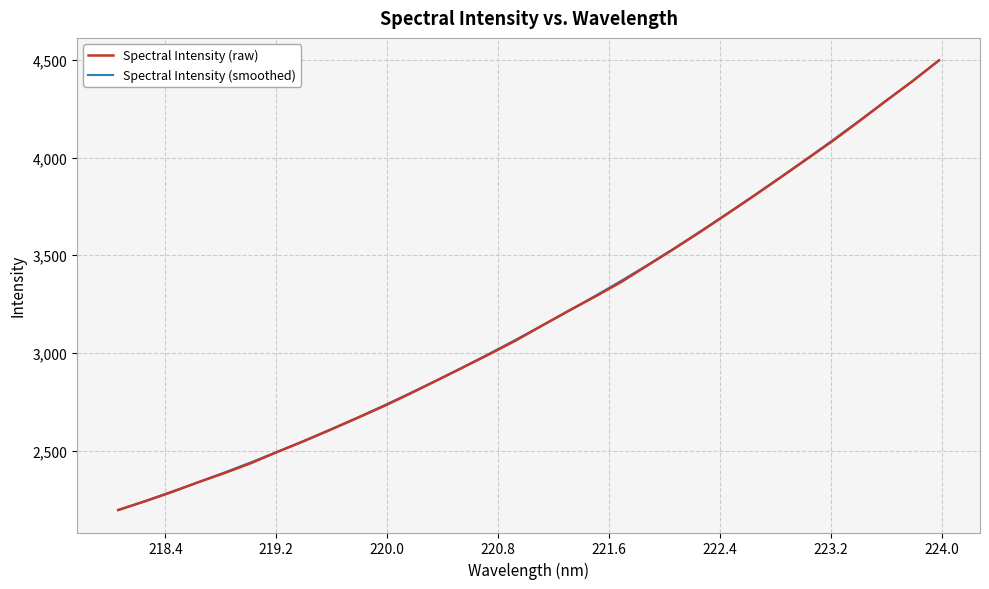

Does the chart display data point markers on the line(s)?

No